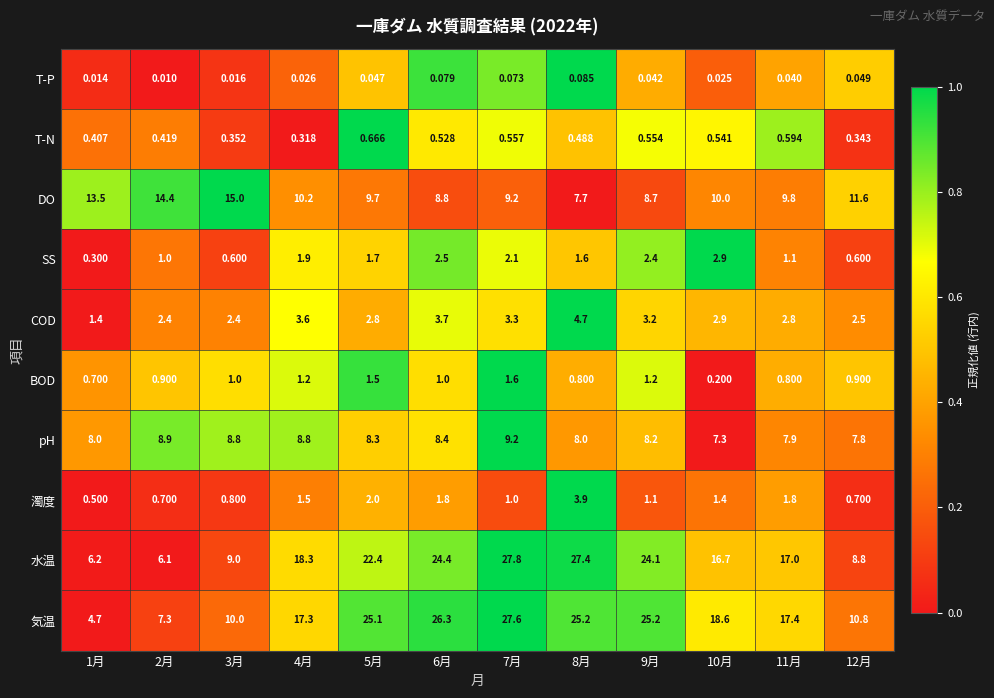

How many values in the SS series are below 1?

3